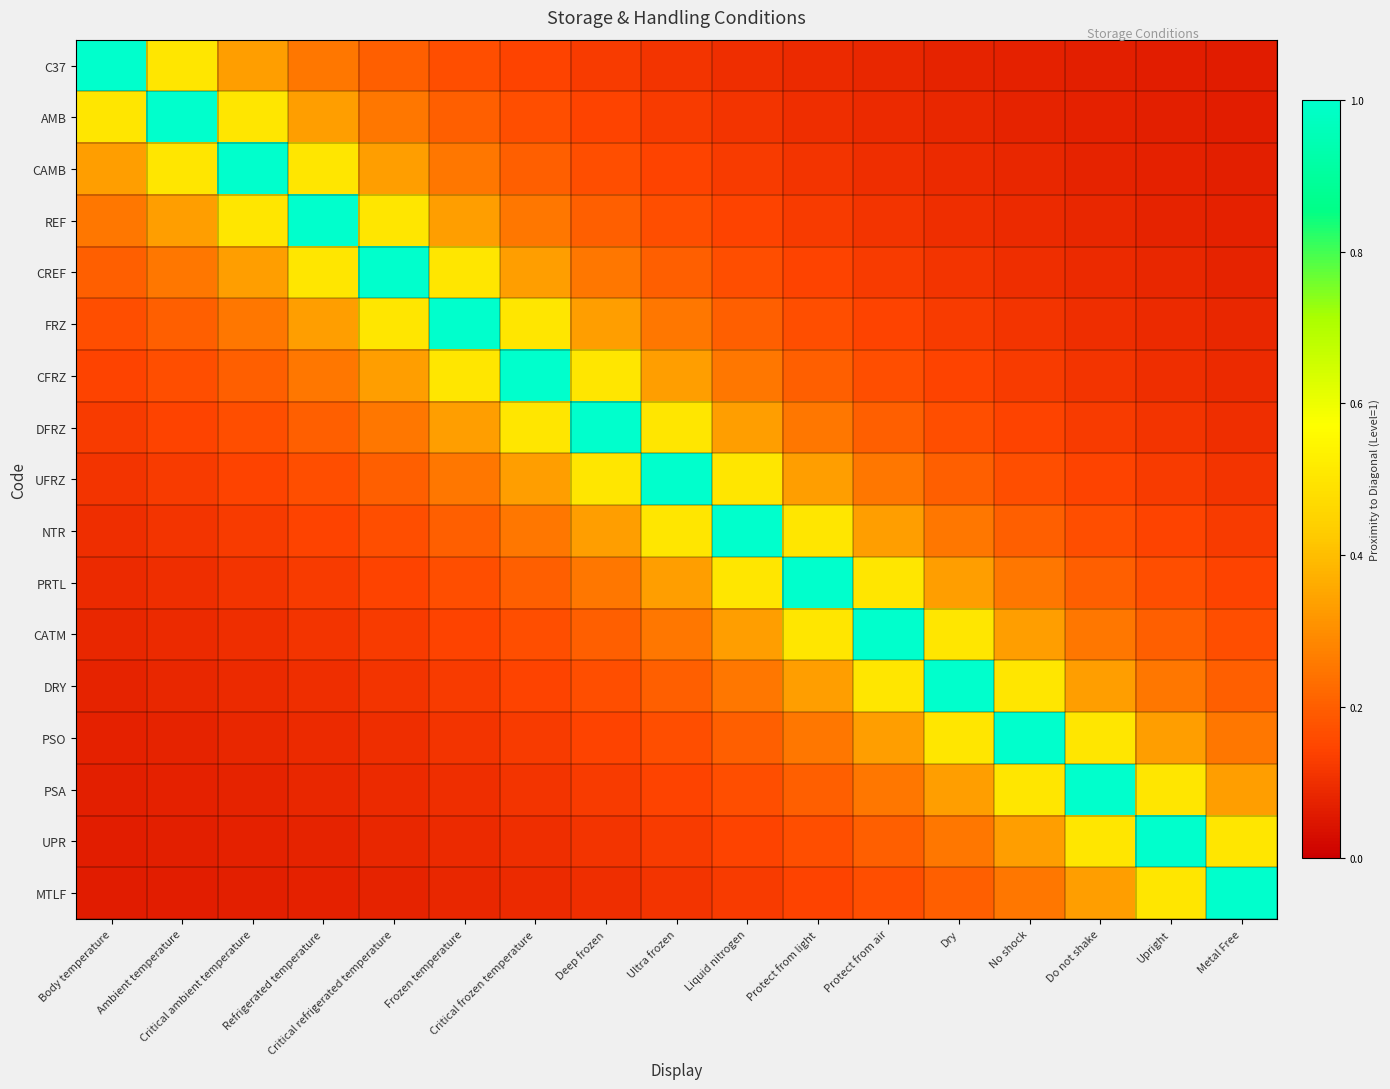

Reading left to right, list all the values displayed in this chart.

C37: Body temperature=1.0	Ambient temperature=0.5	Critical ambient temperature=0.3	Refrigerated temperature=0.2	Critical refrigerated temperature=0.2	Frozen temperature=0.2	Critical frozen temperature=0.1	Deep frozen=0.1	Ultra frozen=0.1	Liquid nitrogen=0.1	Protect from light=0.1	Protect from air=0.1	Dry=0.1	No shock=0.1	Do not shake=0.1	Upright=0.1	Metal Free=0.1
AMB: Body temperature=0.5	Ambient temperature=1.0	Critical ambient temperature=0.5	Refrigerated temperature=0.3	Critical refrigerated temperature=0.2	Frozen temperature=0.2	Critical frozen temperature=0.2	Deep frozen=0.1	Ultra frozen=0.1	Liquid nitrogen=0.1	Protect from light=0.1	Protect from air=0.1	Dry=0.1	No shock=0.1	Do not shake=0.1	Upright=0.1	Metal Free=0.1
CAMB: Body temperature=0.3	Ambient temperature=0.5	Critical ambient temperature=1.0	Refrigerated temperature=0.5	Critical refrigerated temperature=0.3	Frozen temperature=0.2	Critical frozen temperature=0.2	Deep frozen=0.2	Ultra frozen=0.1	Liquid nitrogen=0.1	Protect from light=0.1	Protect from air=0.1	Dry=0.1	No shock=0.1	Do not shake=0.1	Upright=0.1	Metal Free=0.1
REF: Body temperature=0.2	Ambient temperature=0.3	Critical ambient temperature=0.5	Refrigerated temperature=1.0	Critical refrigerated temperature=0.5	Frozen temperature=0.3	Critical frozen temperature=0.2	Deep frozen=0.2	Ultra frozen=0.2	Liquid nitrogen=0.1	Protect from light=0.1	Protect from air=0.1	Dry=0.1	No shock=0.1	Do not shake=0.1	Upright=0.1	Metal Free=0.1
CREF: Body temperature=0.2	Ambient temperature=0.2	Critical ambient temperature=0.3	Refrigerated temperature=0.5	Critical refrigerated temperature=1.0	Frozen temperature=0.5	Critical frozen temperature=0.3	Deep frozen=0.2	Ultra frozen=0.2	Liquid nitrogen=0.2	Protect from light=0.1	Protect from air=0.1	Dry=0.1	No shock=0.1	Do not shake=0.1	Upright=0.1	Metal Free=0.1
FRZ: Body temperature=0.2	Ambient temperature=0.2	Critical ambient temperature=0.2	Refrigerated temperature=0.3	Critical refrigerated temperature=0.5	Frozen temperature=1.0	Critical frozen temperature=0.5	Deep frozen=0.3	Ultra frozen=0.2	Liquid nitrogen=0.2	Protect from light=0.2	Protect from air=0.1	Dry=0.1	No shock=0.1	Do not shake=0.1	Upright=0.1	Metal Free=0.1
CFRZ: Body temperature=0.1	Ambient temperature=0.2	Critical ambient temperature=0.2	Refrigerated temperature=0.2	Critical refrigerated temperature=0.3	Frozen temperature=0.5	Critical frozen temperature=1.0	Deep frozen=0.5	Ultra frozen=0.3	Liquid nitrogen=0.2	Protect from light=0.2	Protect from air=0.2	Dry=0.1	No shock=0.1	Do not shake=0.1	Upright=0.1	Metal Free=0.1
DFRZ: Body temperature=0.1	Ambient temperature=0.1	Critical ambient temperature=0.2	Refrigerated temperature=0.2	Critical refrigerated temperature=0.2	Frozen temperature=0.3	Critical frozen temperature=0.5	Deep frozen=1.0	Ultra frozen=0.5	Liquid nitrogen=0.3	Protect from light=0.2	Protect from air=0.2	Dry=0.2	No shock=0.1	Do not shake=0.1	Upright=0.1	Metal Free=0.1
UFRZ: Body temperature=0.1	Ambient temperature=0.1	Critical ambient temperature=0.1	Refrigerated temperature=0.2	Critical refrigerated temperature=0.2	Frozen temperature=0.2	Critical frozen temperature=0.3	Deep frozen=0.5	Ultra frozen=1.0	Liquid nitrogen=0.5	Protect from light=0.3	Protect from air=0.2	Dry=0.2	No shock=0.2	Do not shake=0.1	Upright=0.1	Metal Free=0.1
NTR: Body temperature=0.1	Ambient temperature=0.1	Critical ambient temperature=0.1	Refrigerated temperature=0.1	Critical refrigerated temperature=0.2	Frozen temperature=0.2	Critical frozen temperature=0.2	Deep frozen=0.3	Ultra frozen=0.5	Liquid nitrogen=1.0	Protect from light=0.5	Protect from air=0.3	Dry=0.2	No shock=0.2	Do not shake=0.2	Upright=0.1	Metal Free=0.1
PRTL: Body temperature=0.1	Ambient temperature=0.1	Critical ambient temperature=0.1	Refrigerated temperature=0.1	Critical refrigerated temperature=0.1	Frozen temperature=0.2	Critical frozen temperature=0.2	Deep frozen=0.2	Ultra frozen=0.3	Liquid nitrogen=0.5	Protect from light=1.0	Protect from air=0.5	Dry=0.3	No shock=0.2	Do not shake=0.2	Upright=0.2	Metal Free=0.1
CATM: Body temperature=0.1	Ambient temperature=0.1	Critical ambient temperature=0.1	Refrigerated temperature=0.1	Critical refrigerated temperature=0.1	Frozen temperature=0.1	Critical frozen temperature=0.2	Deep frozen=0.2	Ultra frozen=0.2	Liquid nitrogen=0.3	Protect from light=0.5	Protect from air=1.0	Dry=0.5	No shock=0.3	Do not shake=0.2	Upright=0.2	Metal Free=0.2
DRY: Body temperature=0.1	Ambient temperature=0.1	Critical ambient temperature=0.1	Refrigerated temperature=0.1	Critical refrigerated temperature=0.1	Frozen temperature=0.1	Critical frozen temperature=0.1	Deep frozen=0.2	Ultra frozen=0.2	Liquid nitrogen=0.2	Protect from light=0.3	Protect from air=0.5	Dry=1.0	No shock=0.5	Do not shake=0.3	Upright=0.2	Metal Free=0.2
PSO: Body temperature=0.1	Ambient temperature=0.1	Critical ambient temperature=0.1	Refrigerated temperature=0.1	Critical refrigerated temperature=0.1	Frozen temperature=0.1	Critical frozen temperature=0.1	Deep frozen=0.1	Ultra frozen=0.2	Liquid nitrogen=0.2	Protect from light=0.2	Protect from air=0.3	Dry=0.5	No shock=1.0	Do not shake=0.5	Upright=0.3	Metal Free=0.2
PSA: Body temperature=0.1	Ambient temperature=0.1	Critical ambient temperature=0.1	Refrigerated temperature=0.1	Critical refrigerated temperature=0.1	Frozen temperature=0.1	Critical frozen temperature=0.1	Deep frozen=0.1	Ultra frozen=0.1	Liquid nitrogen=0.2	Protect from light=0.2	Protect from air=0.2	Dry=0.3	No shock=0.5	Do not shake=1.0	Upright=0.5	Metal Free=0.3
UPR: Body temperature=0.1	Ambient temperature=0.1	Critical ambient temperature=0.1	Refrigerated temperature=0.1	Critical refrigerated temperature=0.1	Frozen temperature=0.1	Critical frozen temperature=0.1	Deep frozen=0.1	Ultra frozen=0.1	Liquid nitrogen=0.1	Protect from light=0.2	Protect from air=0.2	Dry=0.2	No shock=0.3	Do not shake=0.5	Upright=1.0	Metal Free=0.5
MTLF: Body temperature=0.1	Ambient temperature=0.1	Critical ambient temperature=0.1	Refrigerated temperature=0.1	Critical refrigerated temperature=0.1	Frozen temperature=0.1	Critical frozen temperature=0.1	Deep frozen=0.1	Ultra frozen=0.1	Liquid nitrogen=0.1	Protect from light=0.1	Protect from air=0.2	Dry=0.2	No shock=0.2	Do not shake=0.3	Upright=0.5	Metal Free=1.0